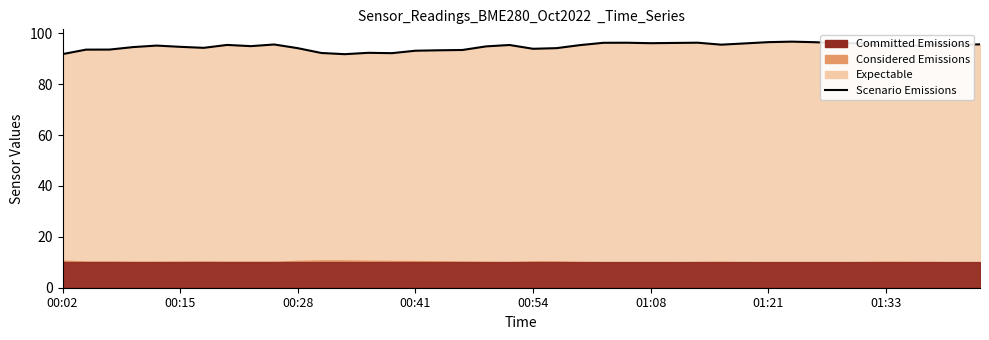

Reading left to right, list all the values displayed in this chart.

91.8	93.6	93.6	94.6	95.2	94.7	94.3	95.4	95.0	95.6	94.2	92.3	91.8	92.3	92.2	93.2	93.3	93.4	94.8	95.4	93.9	94.2	95.4	96.3	96.3	96.1	96.2	96.3	95.5	96.0	96.5	96.7	96.5	96.1	96.1	94.9	95.0	95.6	95.4	95.7